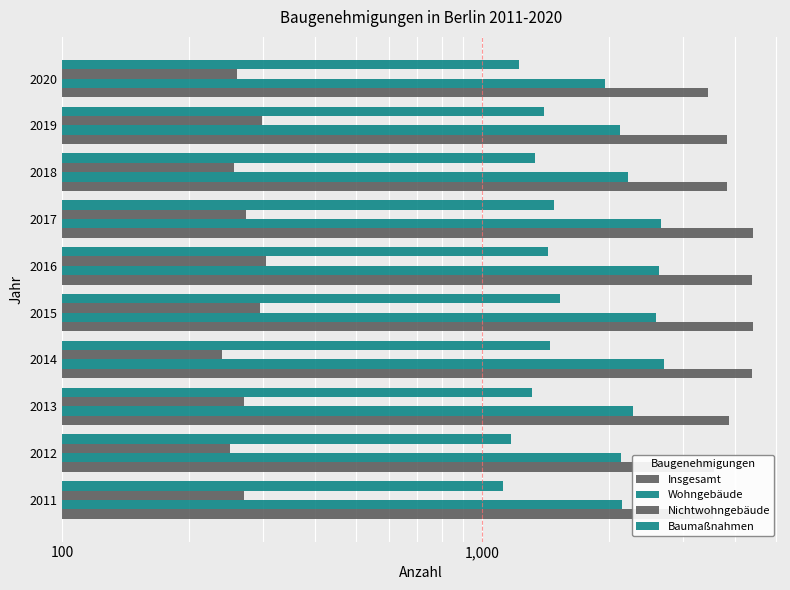

Are the bars grouped side by side (vs. stacked)?

Yes